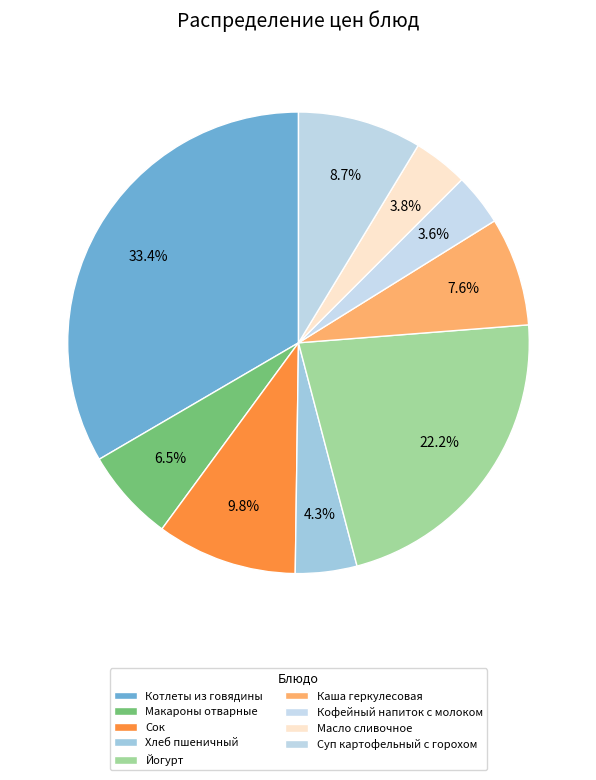

Count the number of slices in the pie.

9